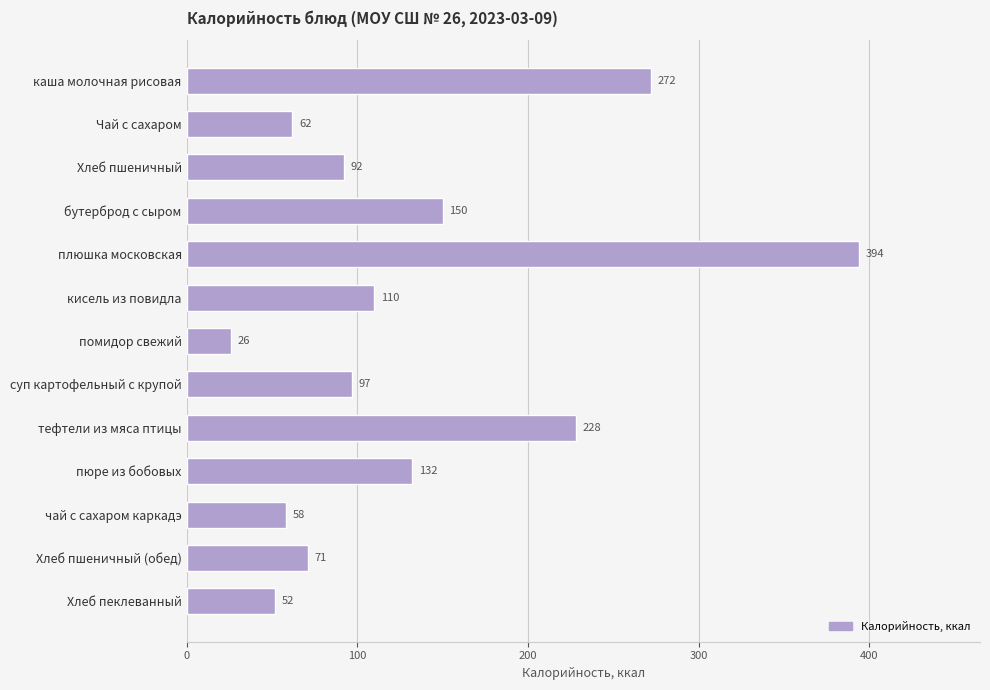

At which label is the value closest to 210?

тефтели из мяса птицы